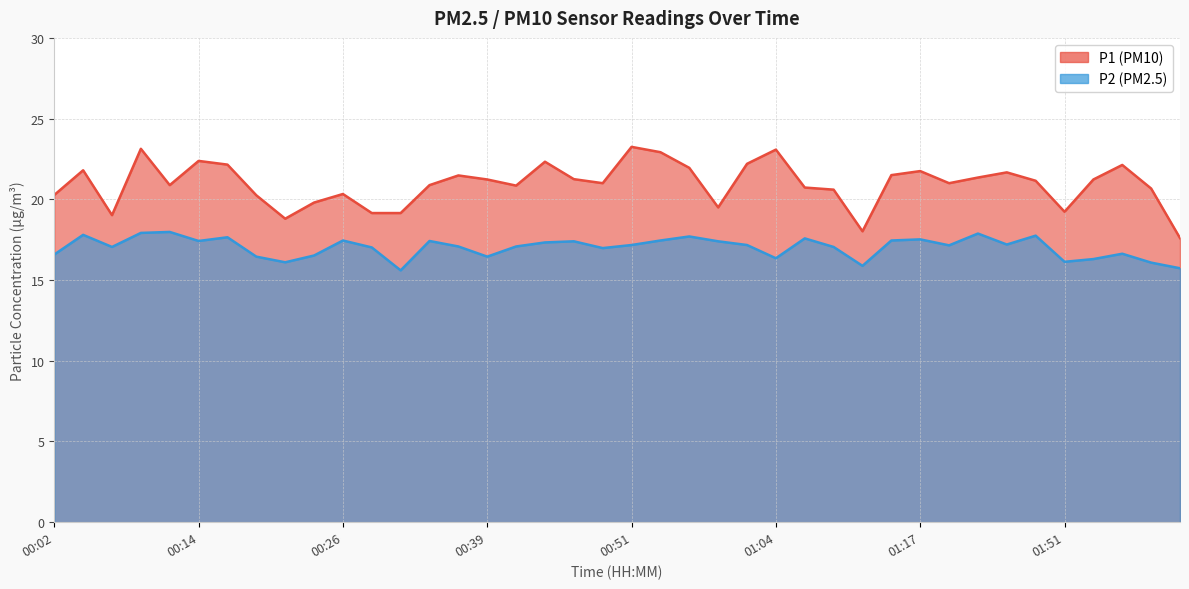

At which label does P1 reach its minimum?

02:01